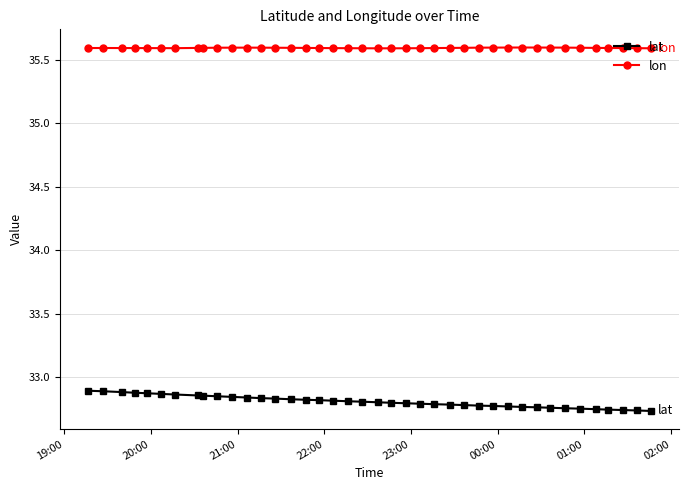

True or false: lon and lat cross at least once.

False